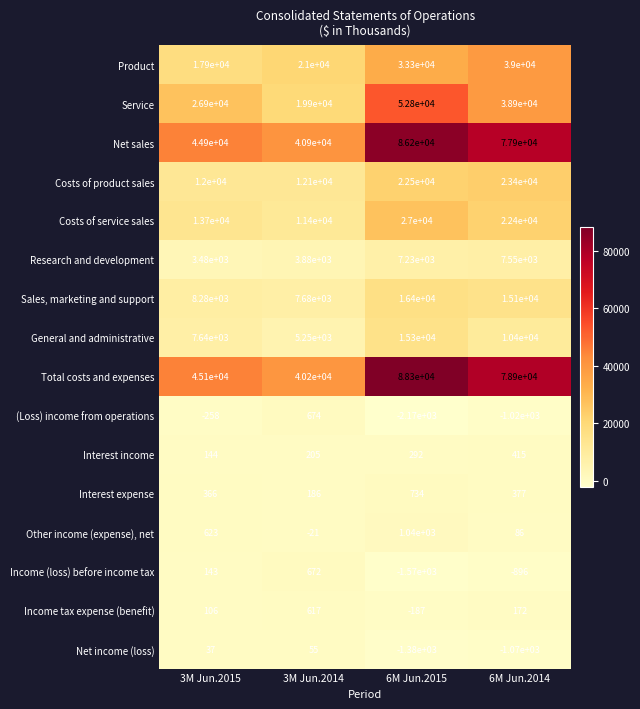

What is the maximum value shown in the chart?

88300